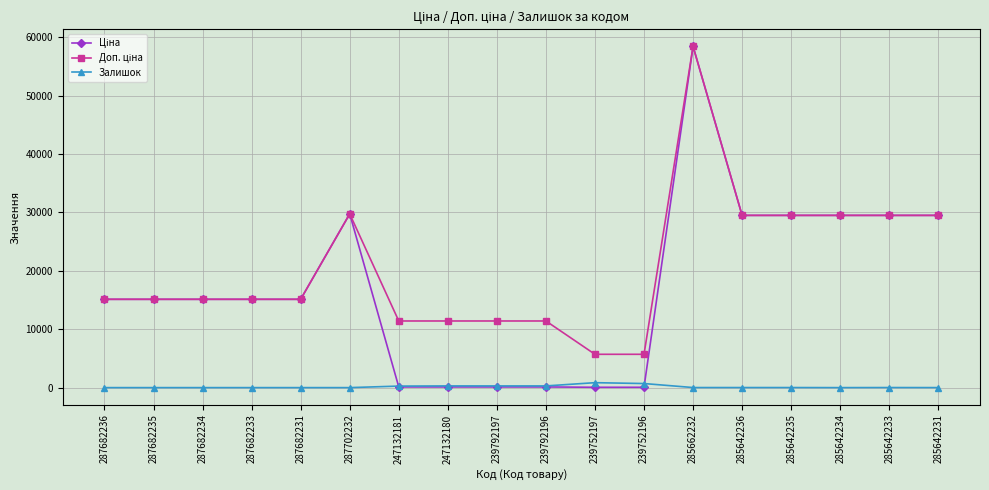

Which label corresponds to the largest value in the chart?

285662232